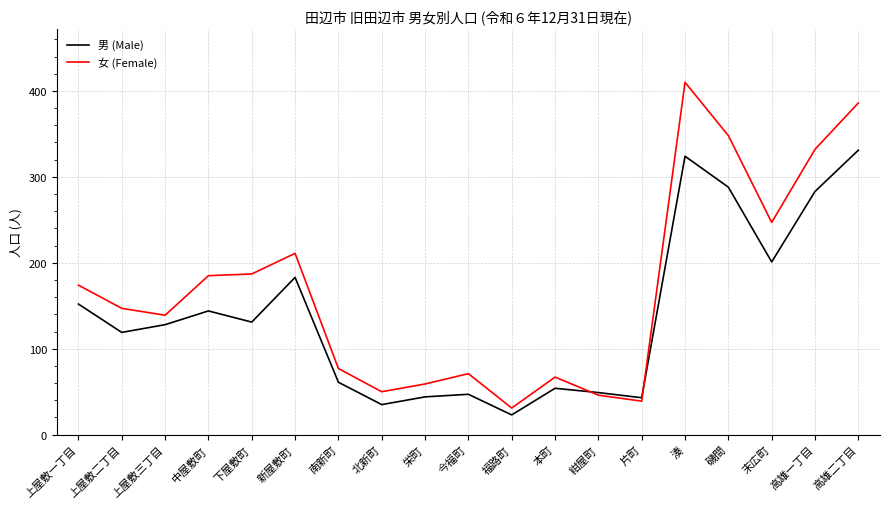

At which category is the sum across all series the highest?

湊